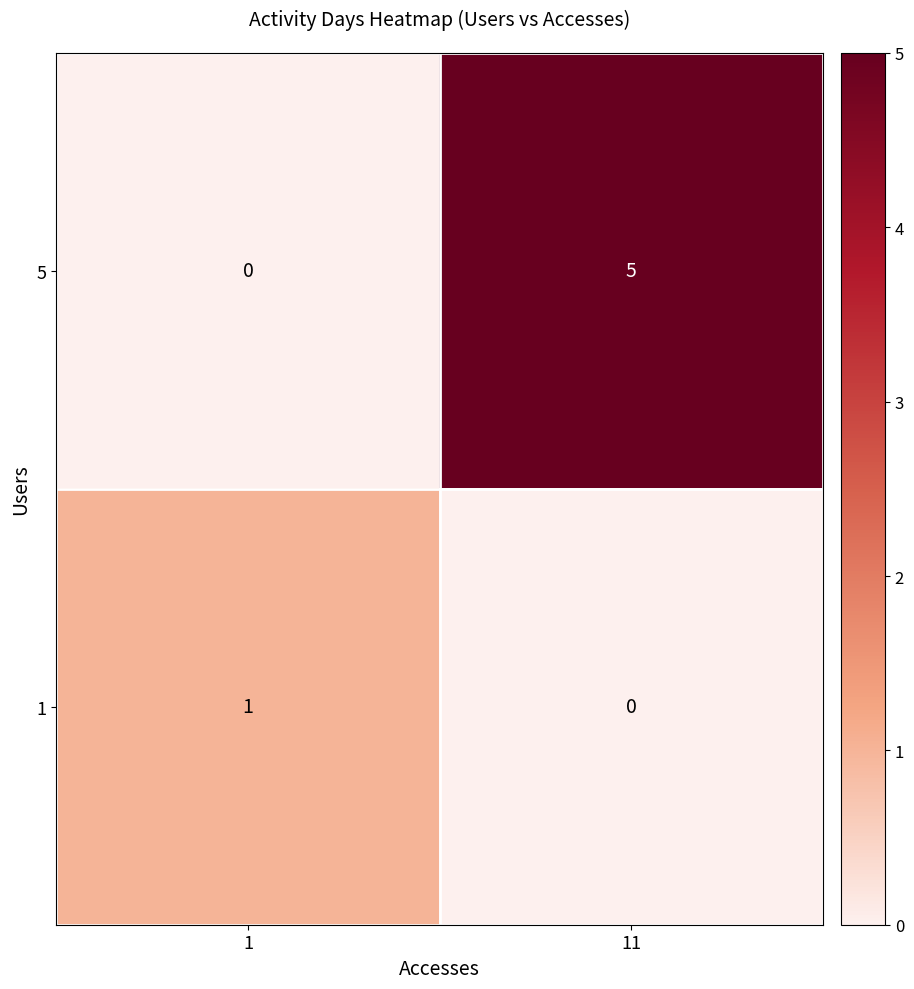

What is the sum of all 5 values?

5